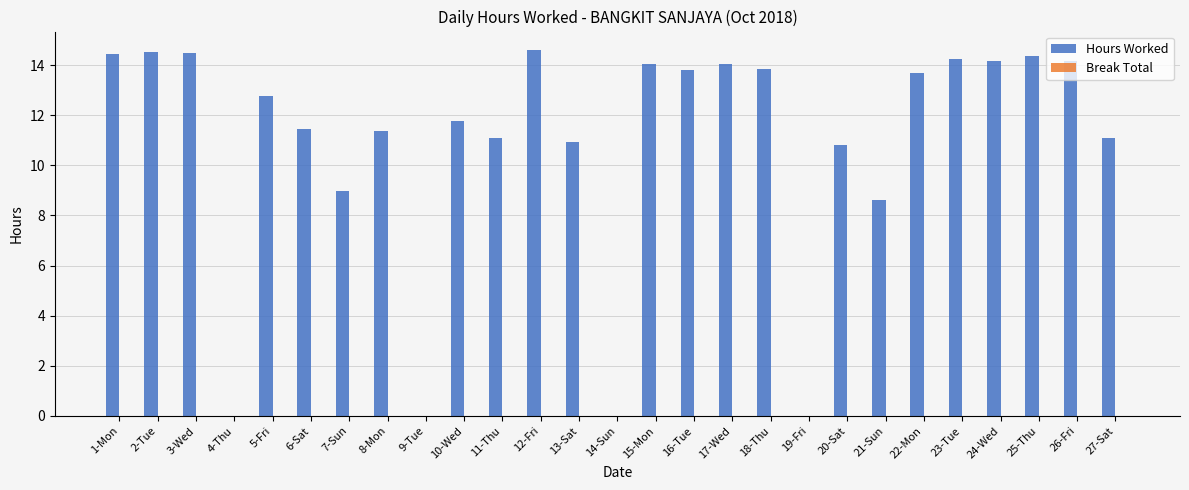

What is the sum of all values?

293.4